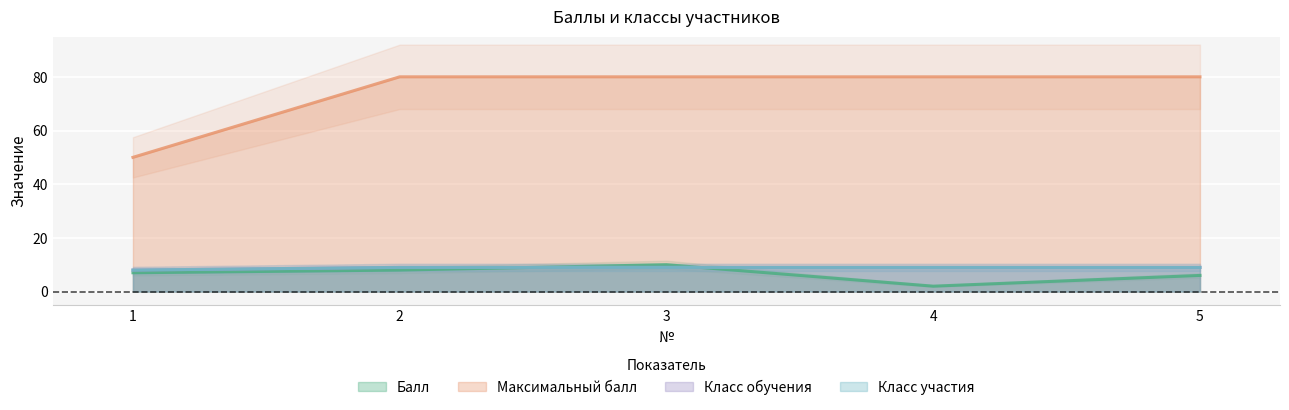

What is the total value across all series at 3?

108